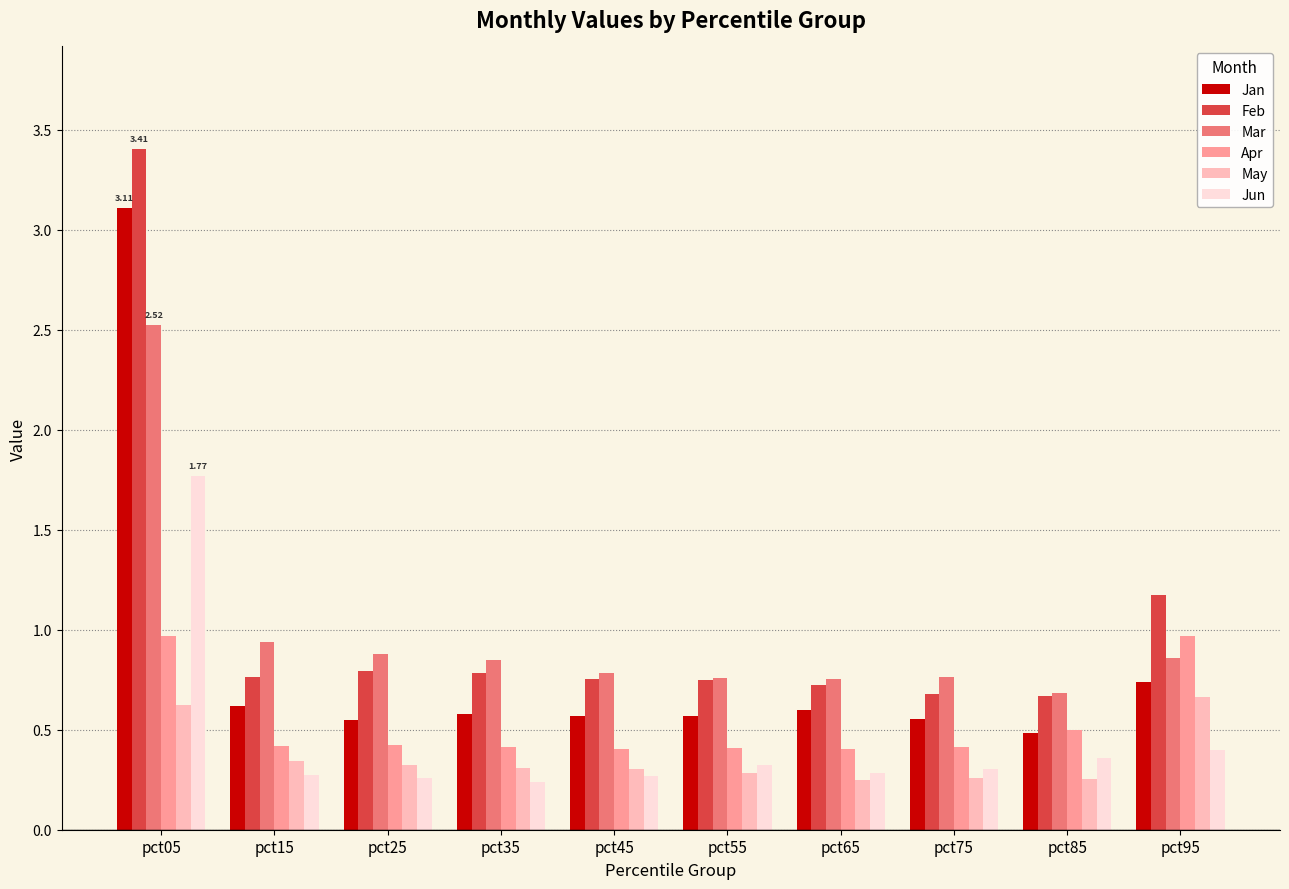

Between pct05 and pct95, which series saw the biggest shift?

Jan